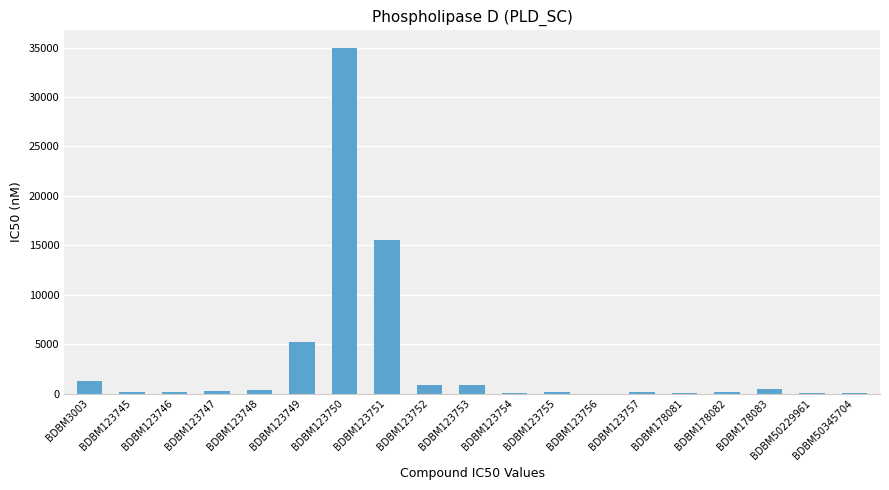

The chart shows a value of 150 at BDBM123757. True or false?

True